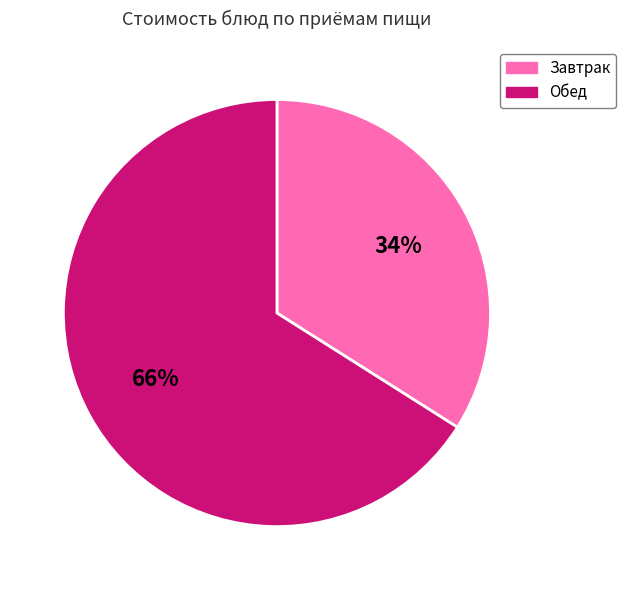

How many segments does this pie chart have?

2